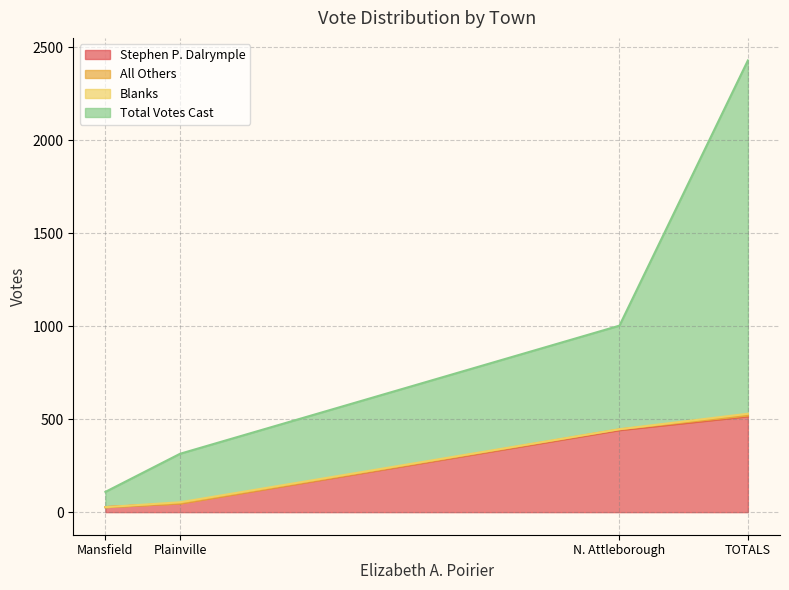

The value of Stephen P. Dalrymple at N. Attleborough is 441. True or false?

True